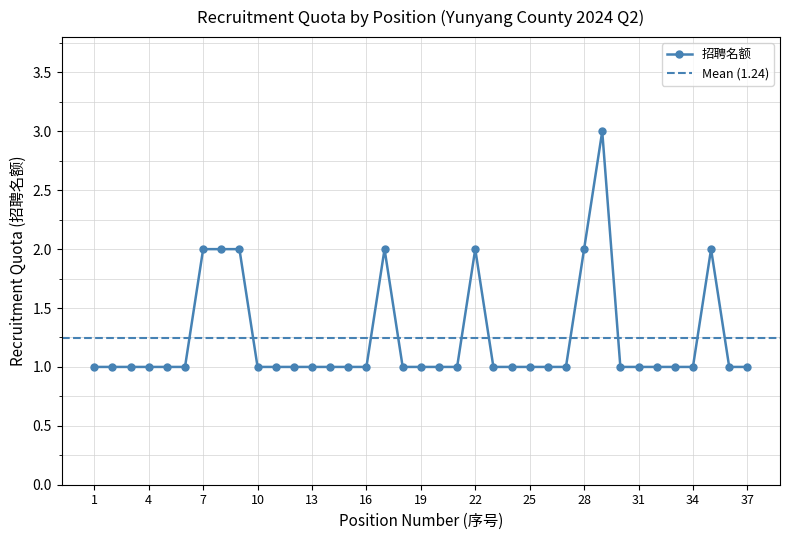

Which category has the lowest value across all series?

1